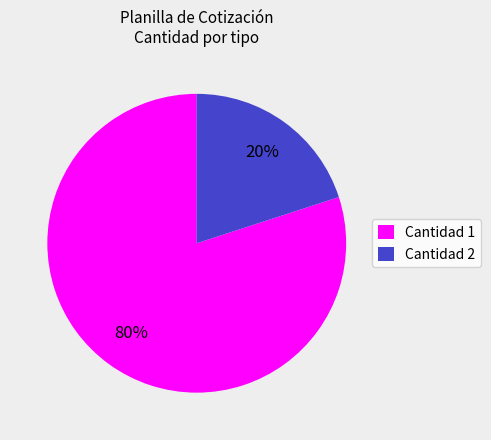

Between Cantidad 2 and Cantidad 1, which is larger?

Cantidad 1